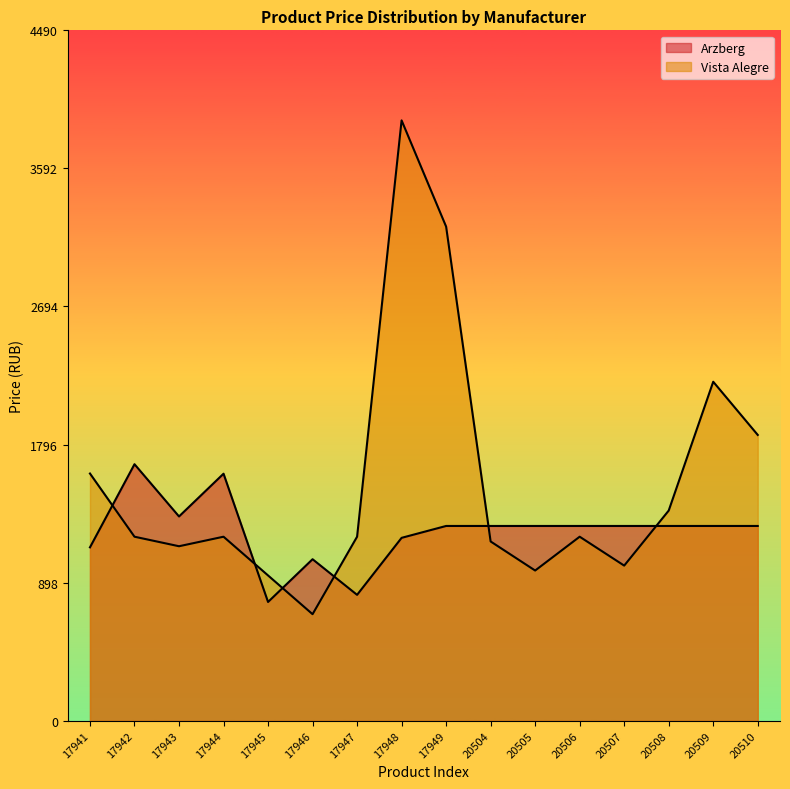

At which label is the value closest to 2299?

20509